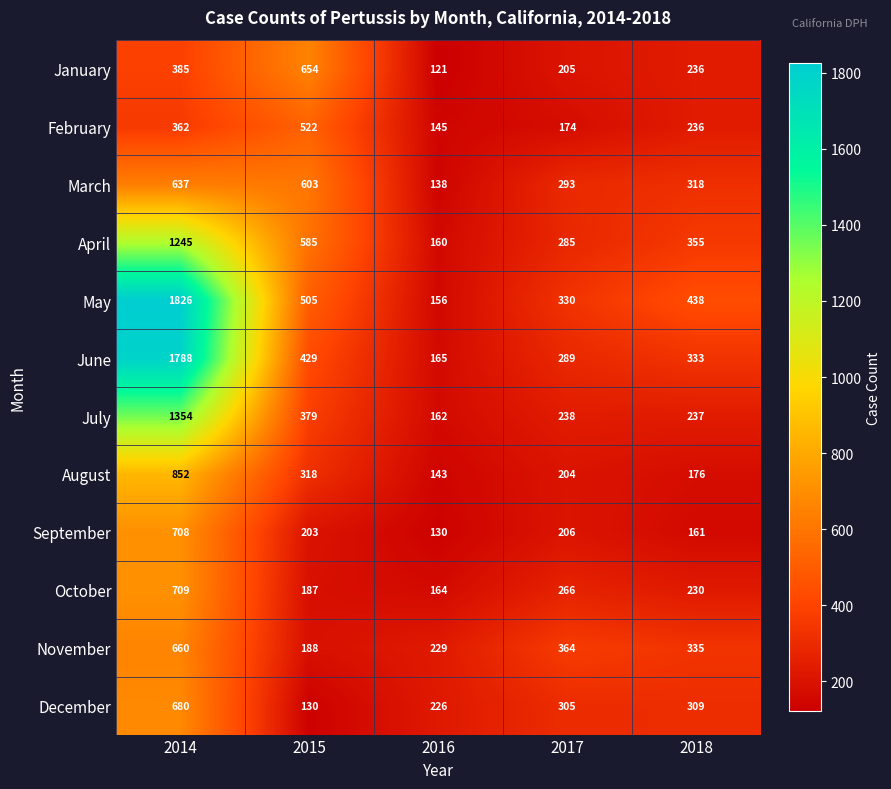

At which category is the sum across all series the highest?

2014